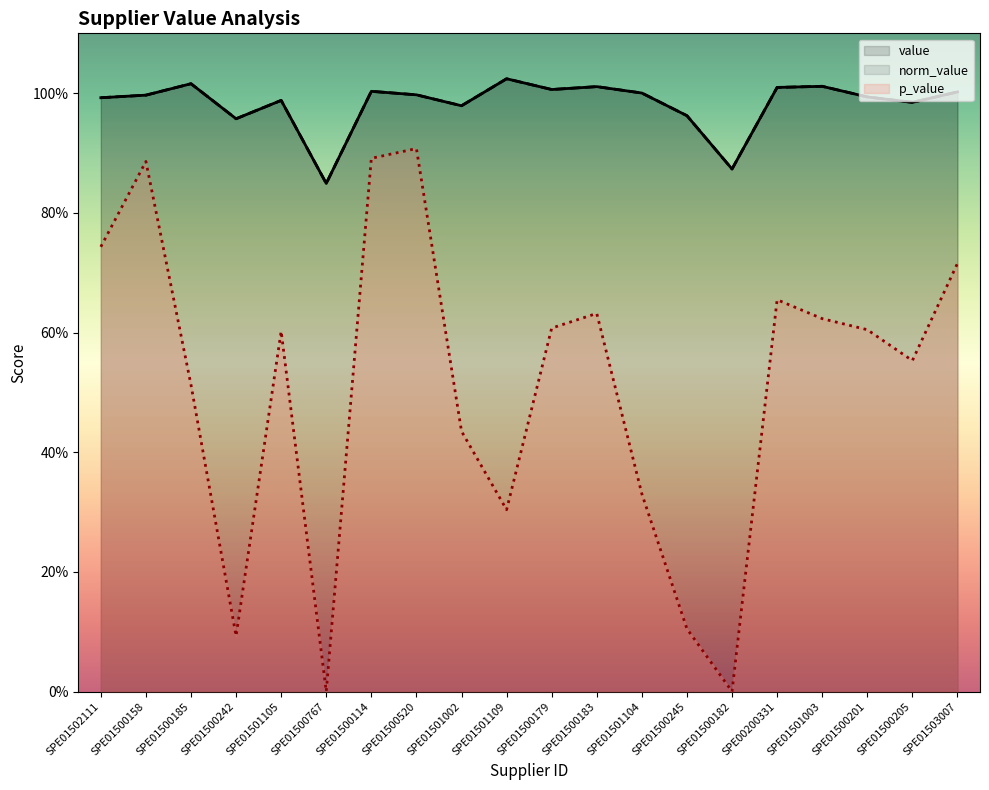

Rank the categories by value value from highest to lowest.

SPE01501109, SPE01500185, SPE01501003, SPE01500183, SPE00200331, SPE01500179, SPE01500114, SPE01503007, SPE01501104, SPE01500520, SPE01500158, SPE01500201, SPE01502111, SPE01501105, SPE01500205, SPE01501002, SPE01500245, SPE01500242, SPE01500182, SPE01500767